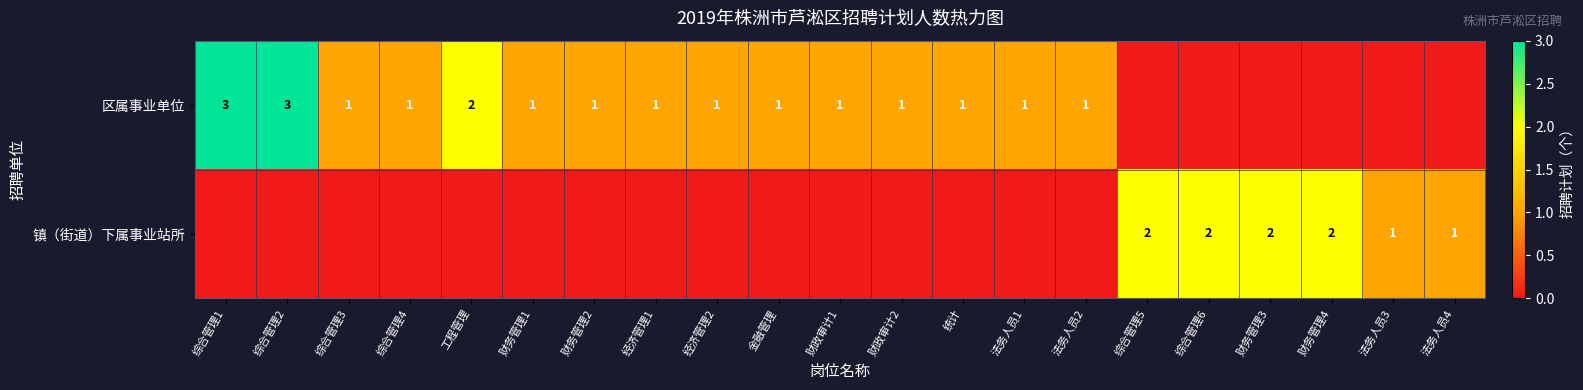

The value of 区属事业单位 at 综合管理1 is 5. True or false?

False